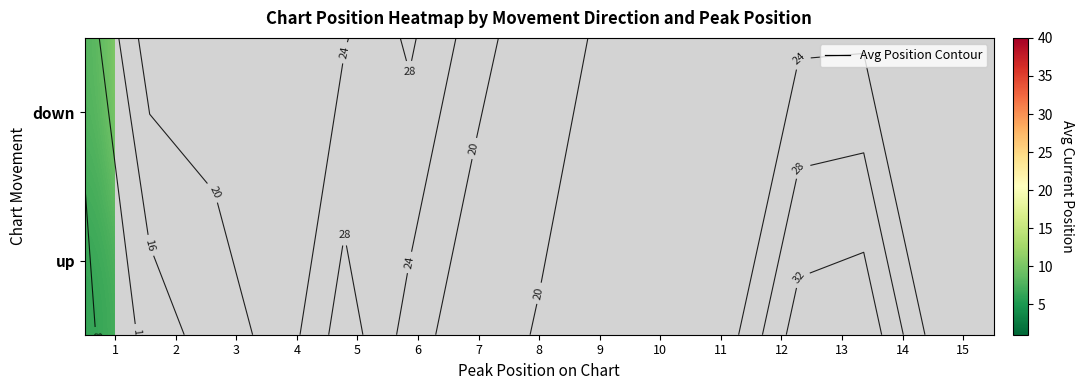

What is the spread (max minus min) of values at 7?

9.0